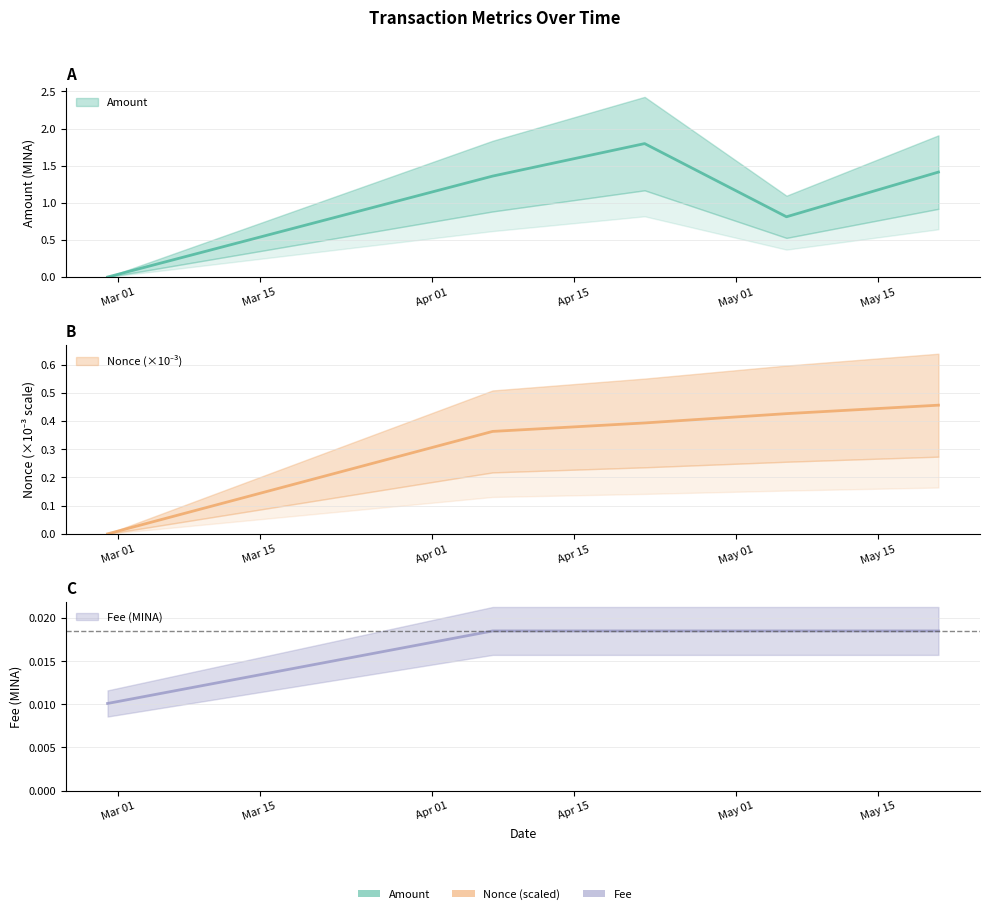

Which has a higher value, 2024-04-22 or 2024-04-07?

2024-04-22